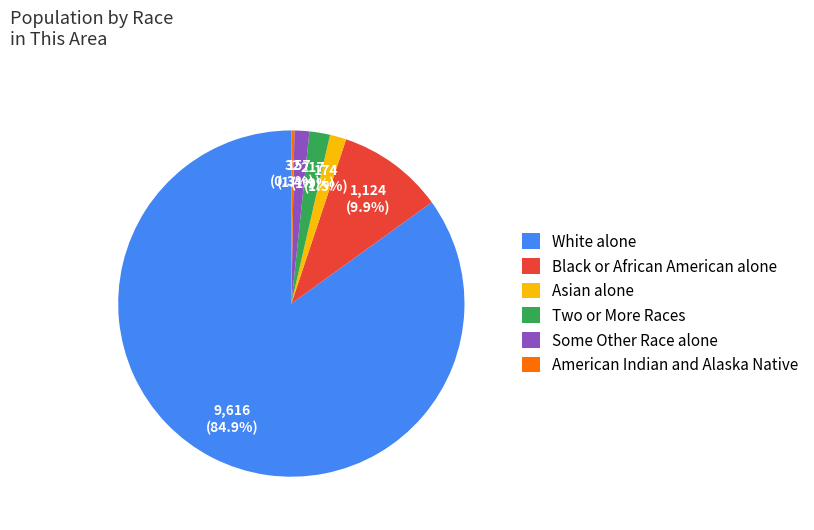

Is White alone the majority of the pie?

Yes